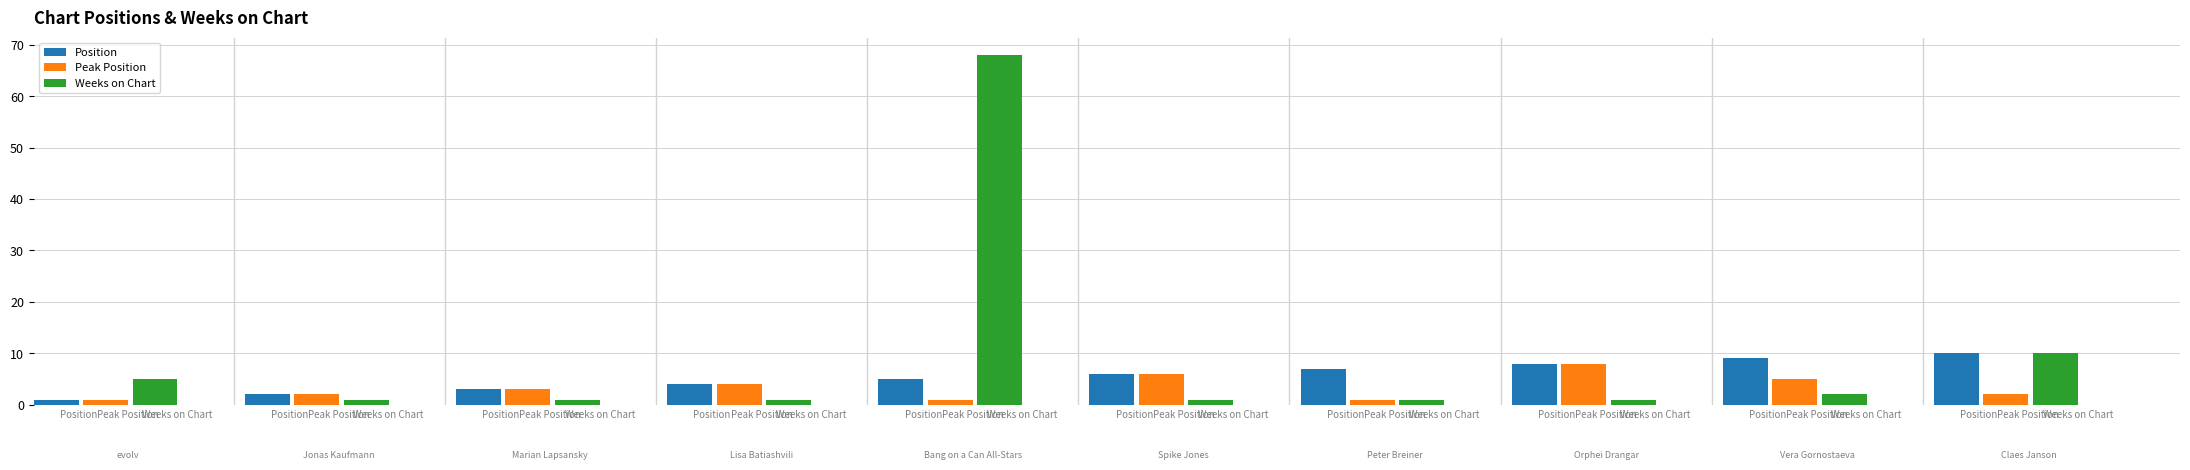

What position from the right is Bang on a Can All-Stars?

6